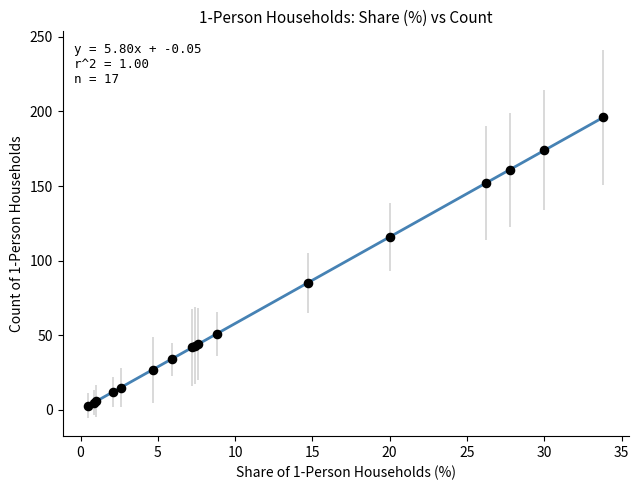

What Y value in the scatter plot is closest to 99?

85